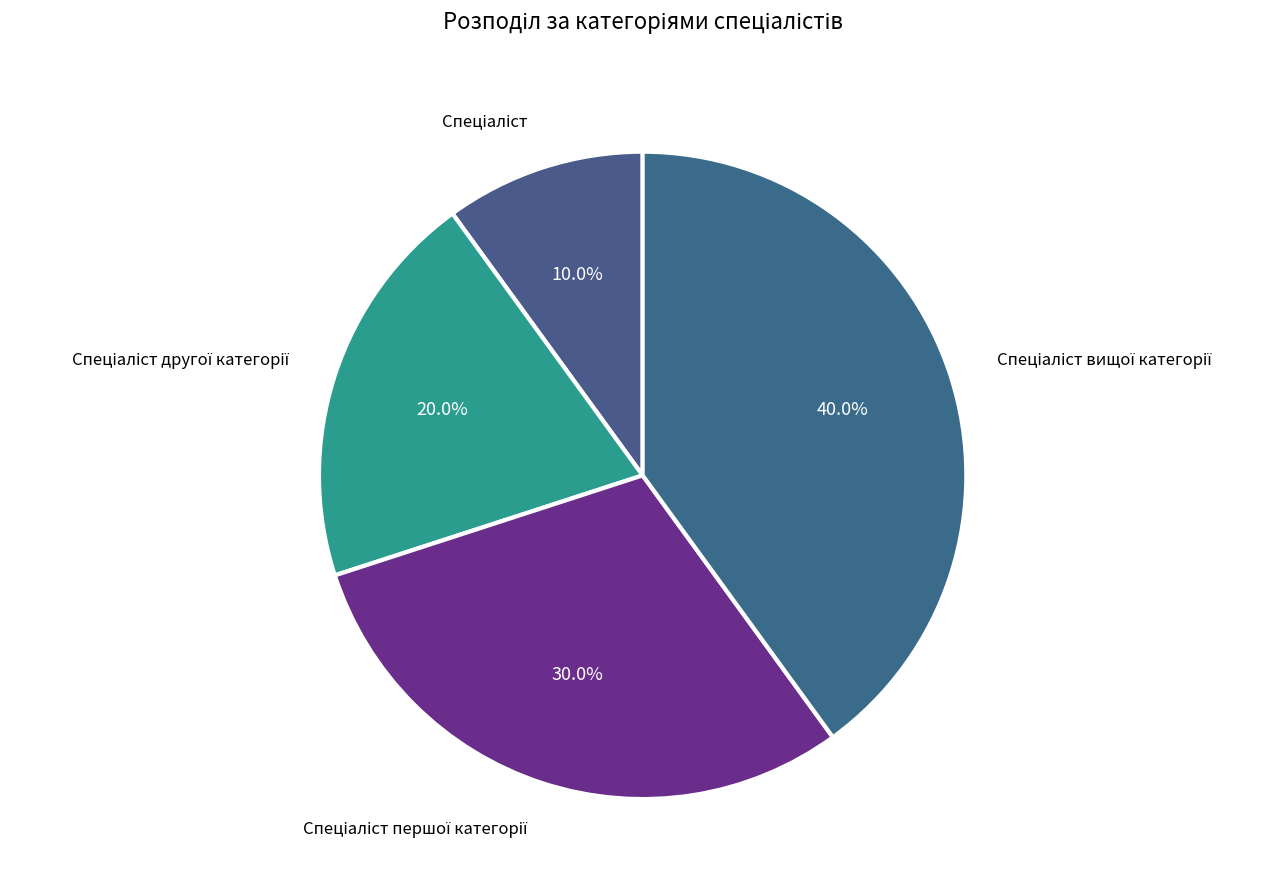

Is there a majority slice in this chart?

No